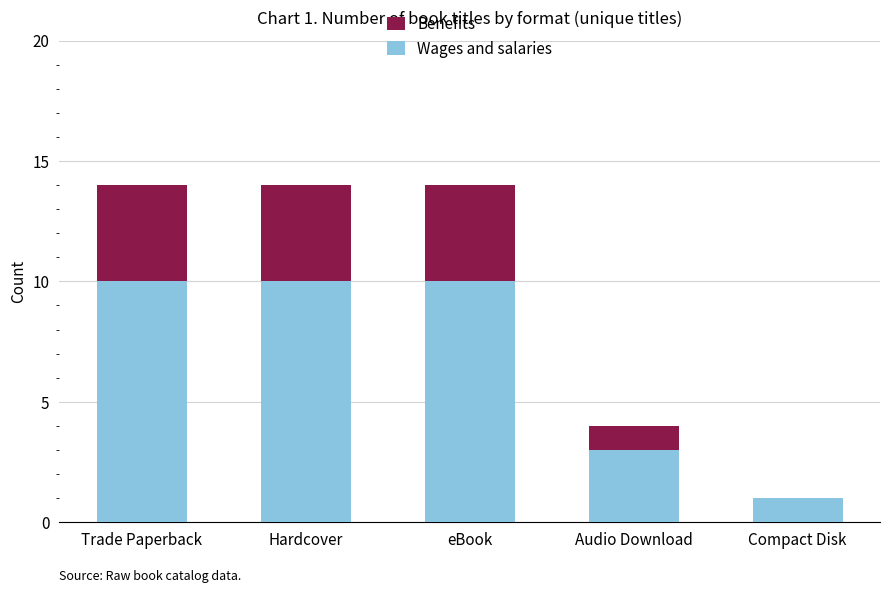

Does the chart contain stacked bars?

Yes